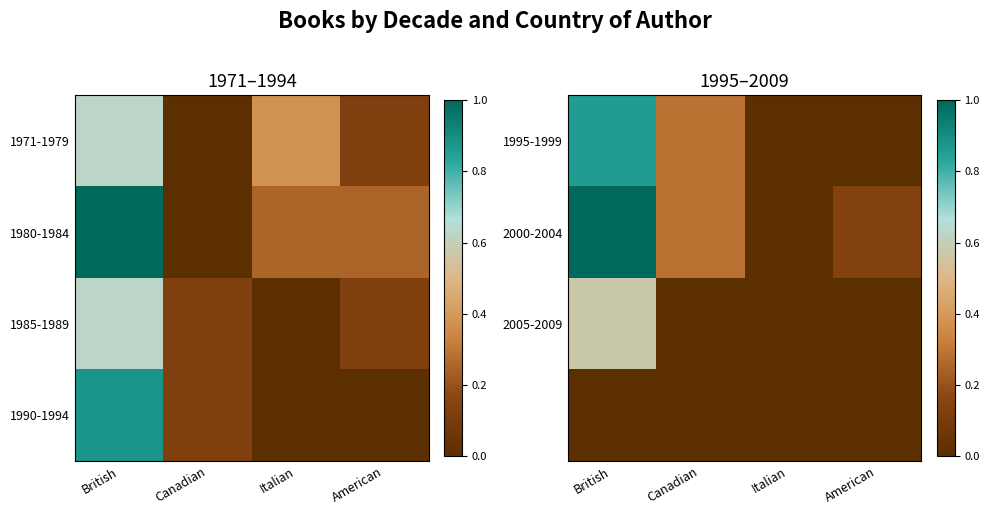

What is the total value across all series at British?

2.4